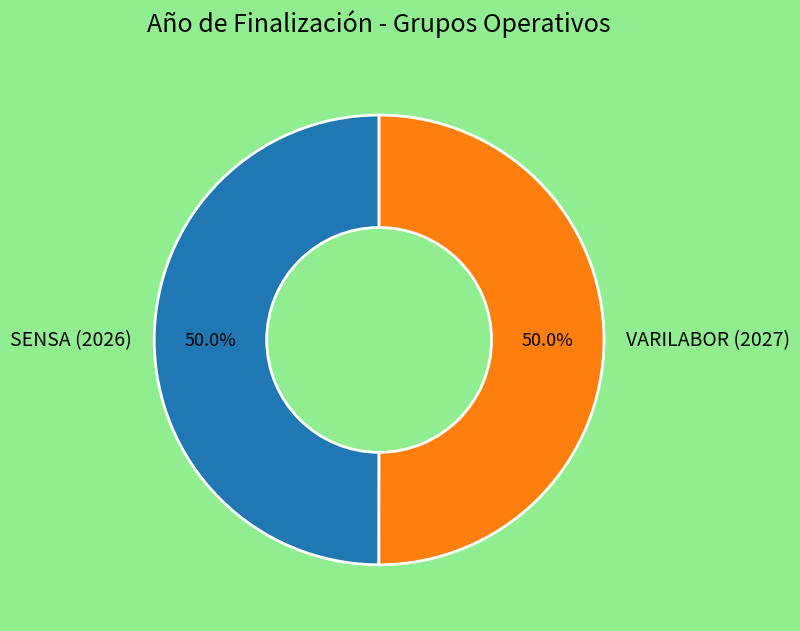

To the nearest percent, what portion does SENSA (2026) represent?

50%